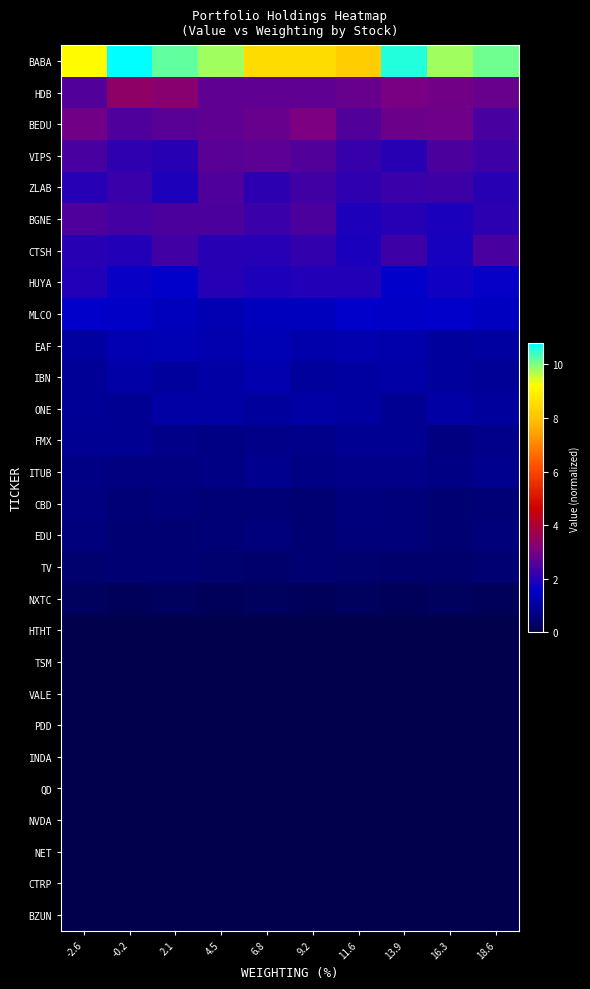

Rank the series by their maximum value, from lowest to highest.

HTHT, TSM, VALE, PDD, INDA, QD, NVDA, NET, CTRP, BZUN, NXTC, TV, EDU, CBD, ITUB, FMX, ONE, IBN, EAF, MLCO, HUYA, CTSH, BGNE, ZLAB, VIPS, BEDU, HDB, BABA